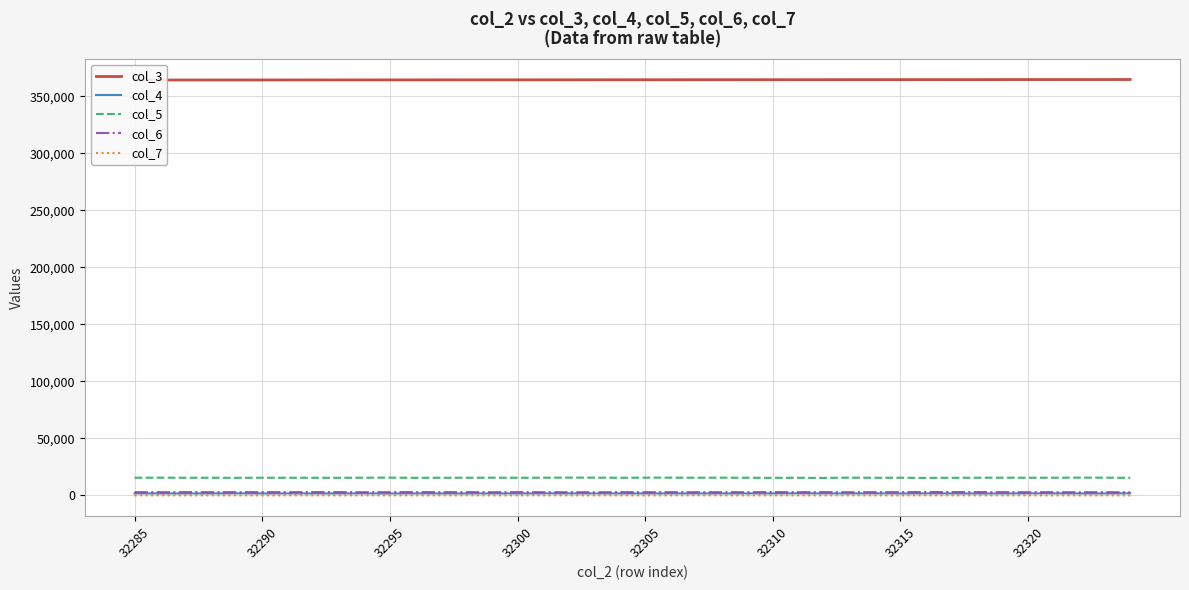

True or false: col_5 and col_4 cross at least once.

False